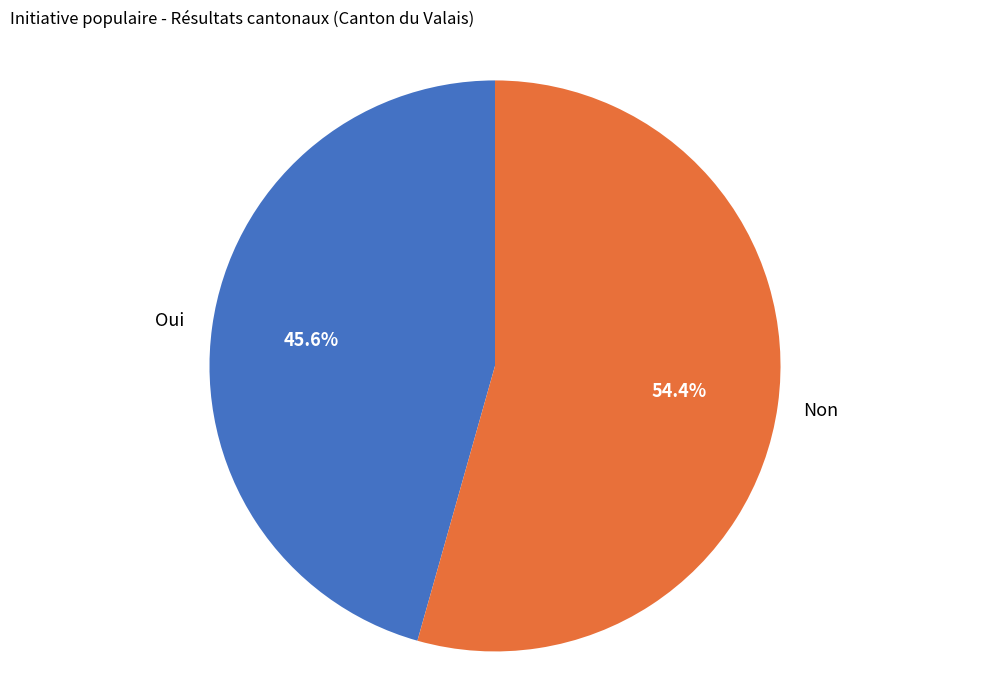

Does any single category account for the majority?

Yes